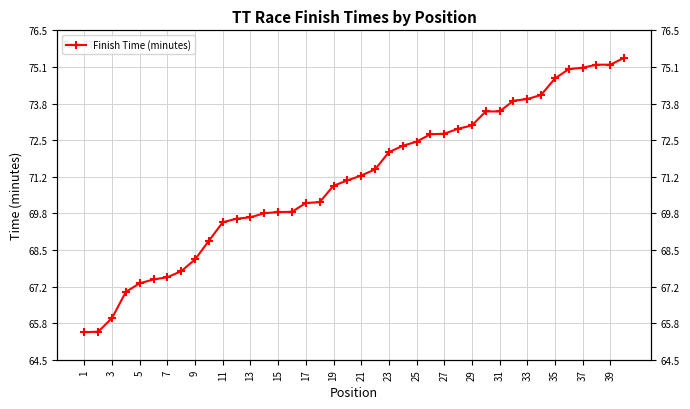

True or false: the data shows 44.1 at 25.

False